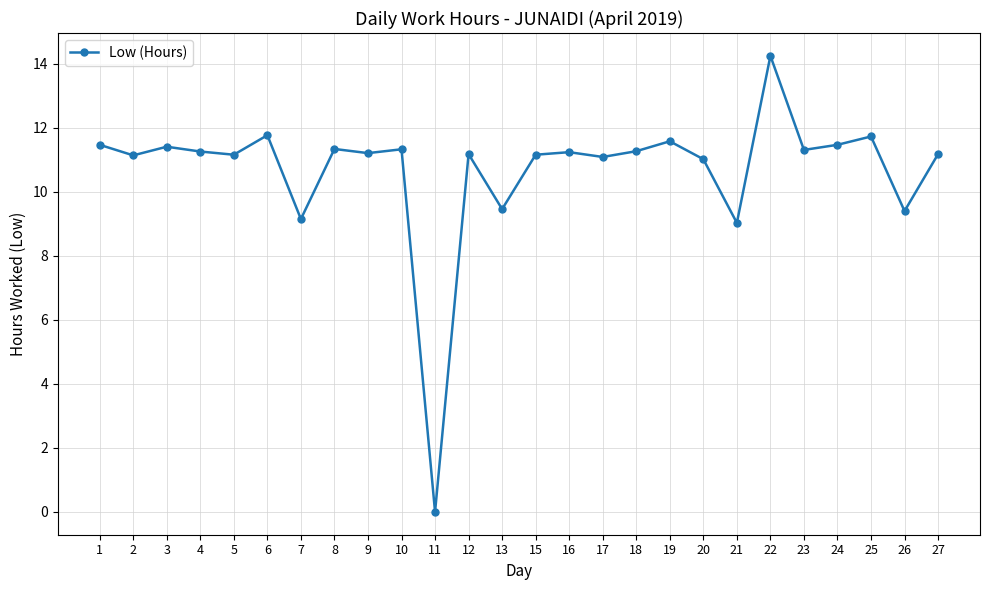

How many data points does each series have?

26